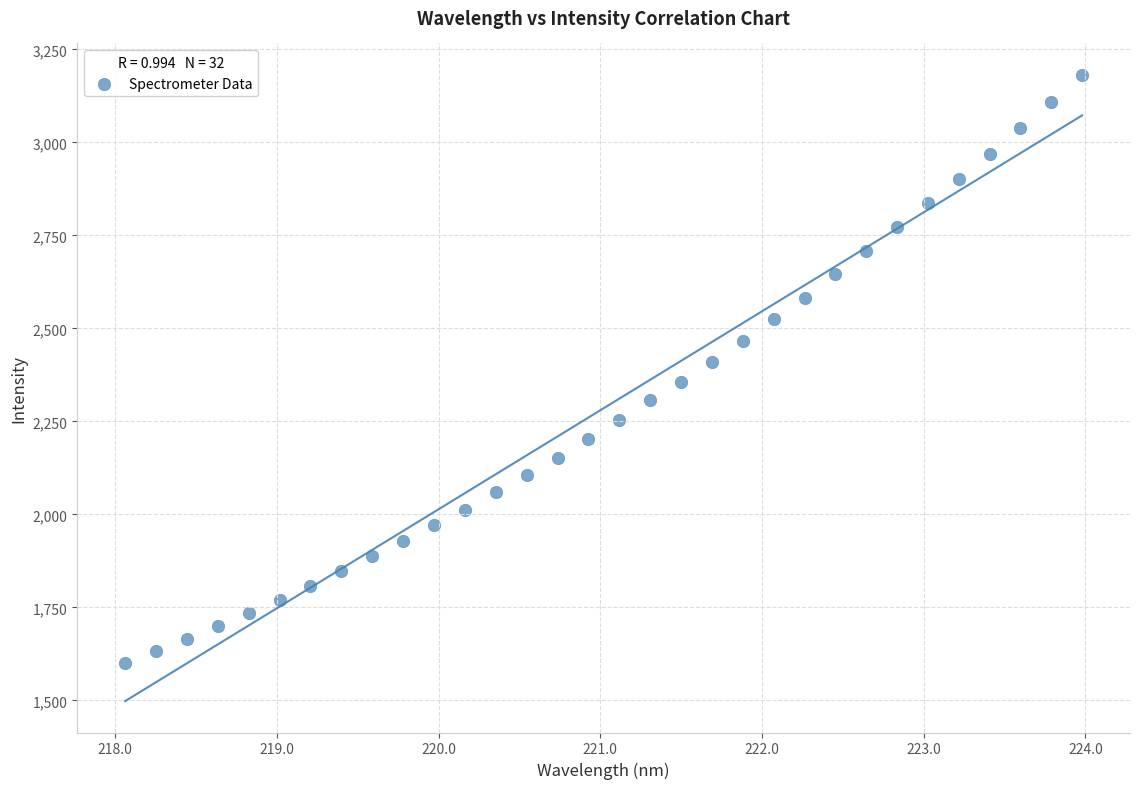

What is the range of Y values (max minus min)?

1580.7